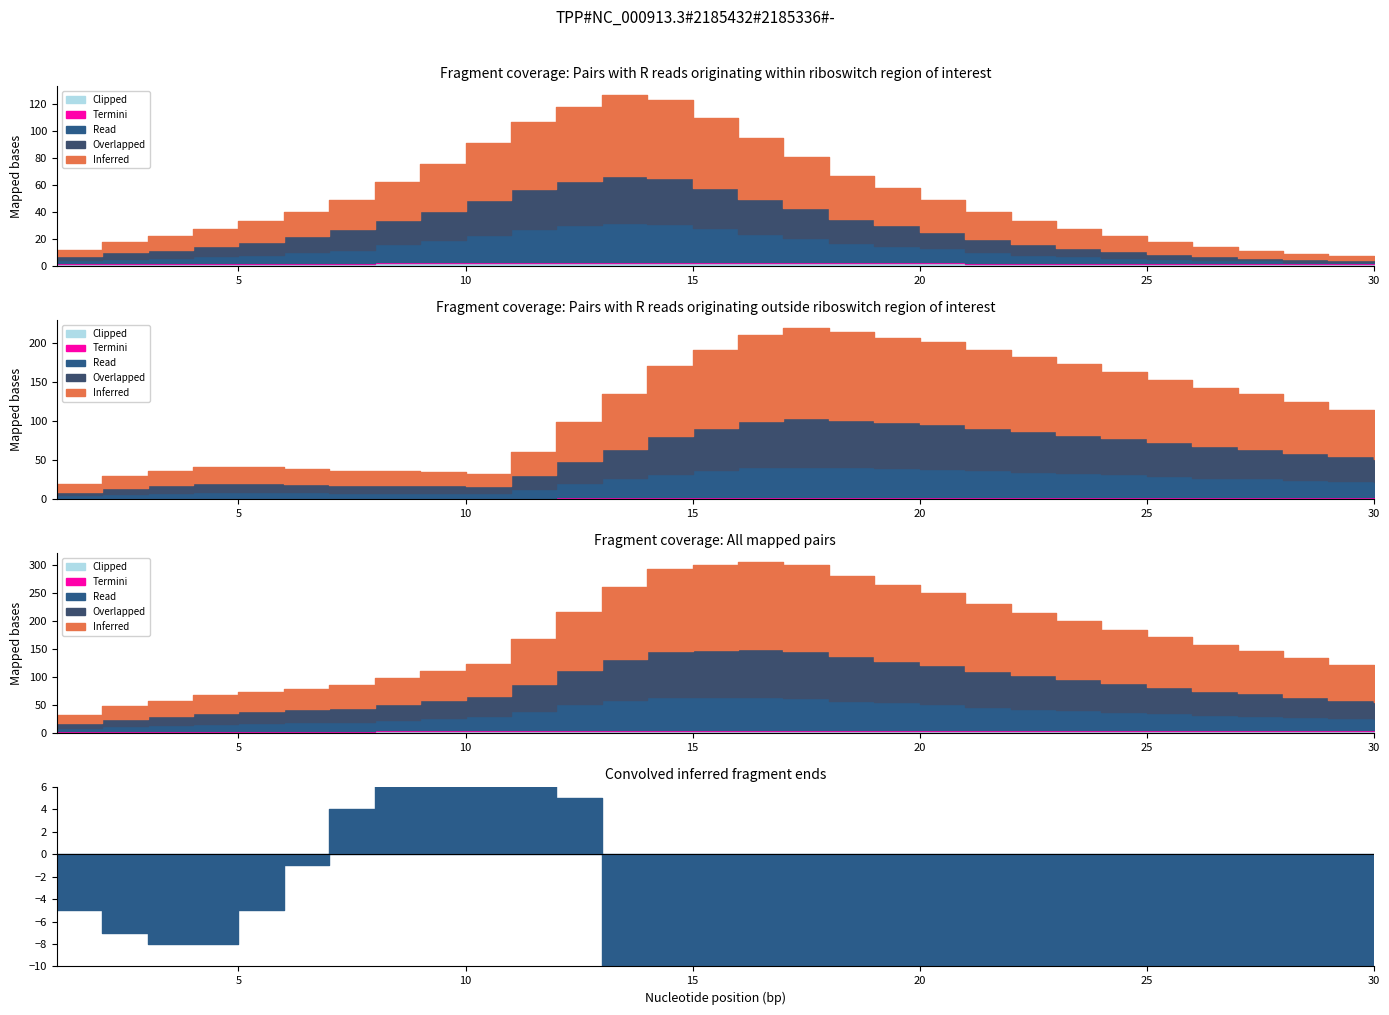

Which series has the largest total across all categories?

Inferred